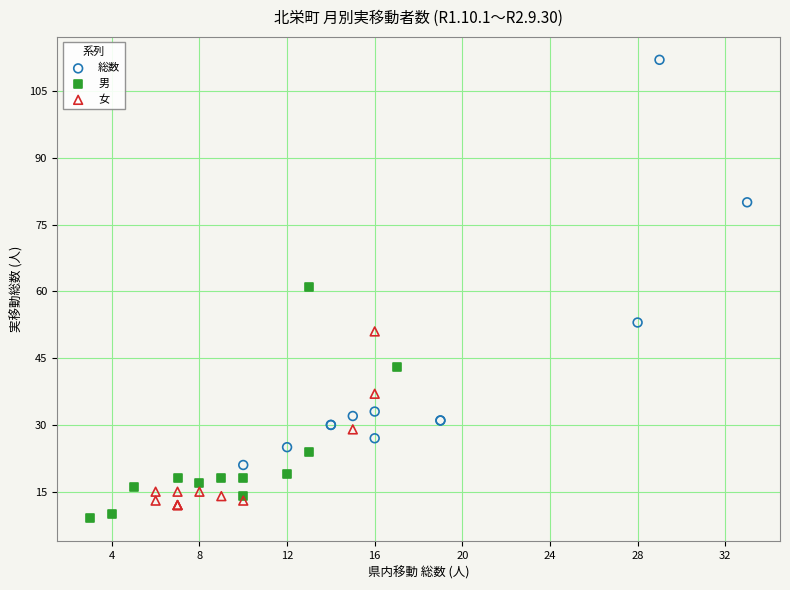

Which series contains the lowest Y value?

男